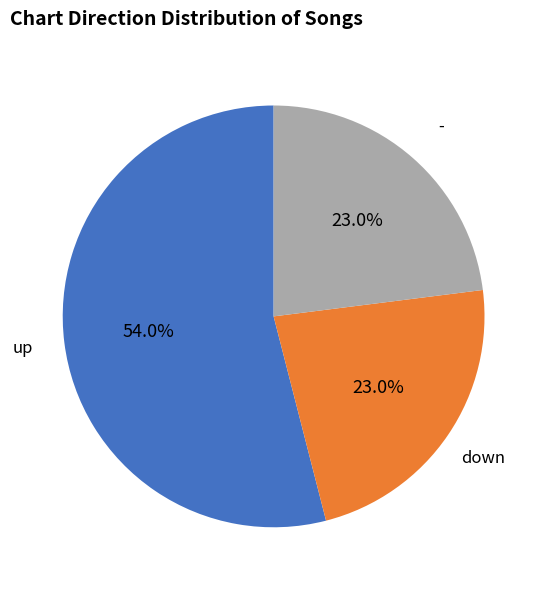

Does any single category account for the majority?

Yes